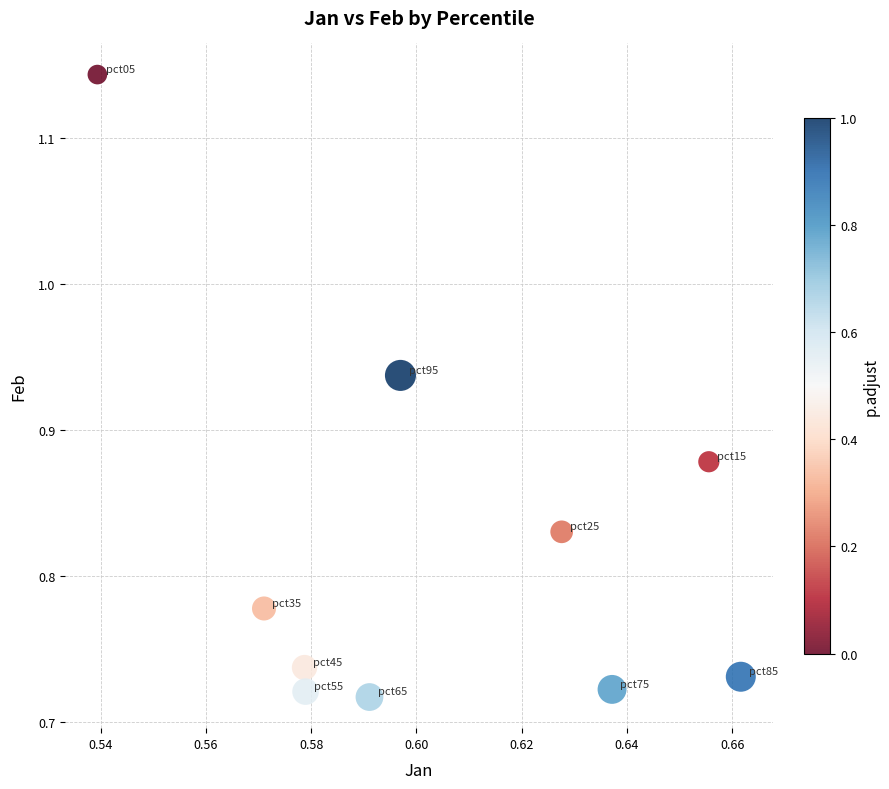

What is the average X value?

0.6